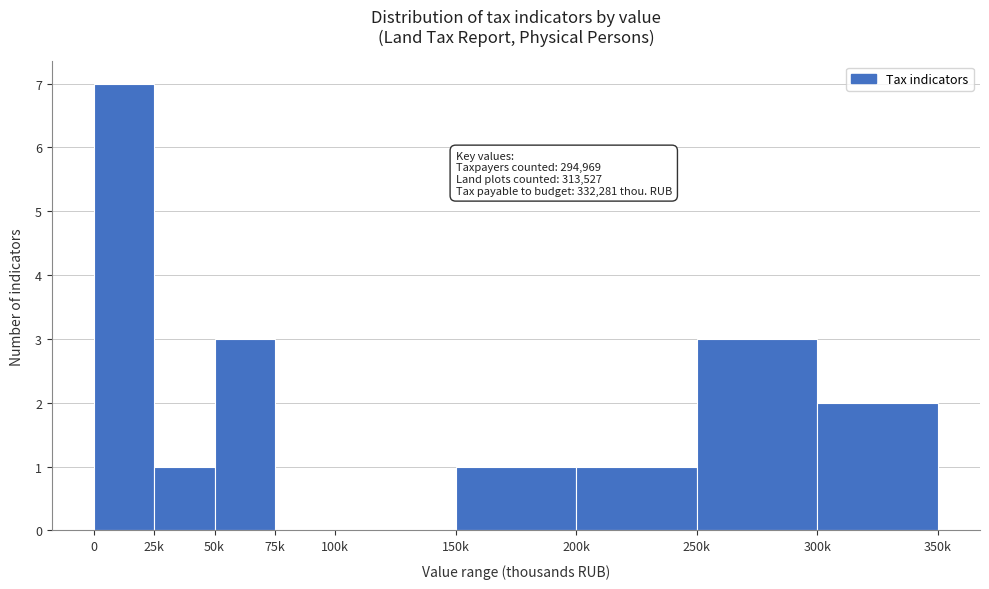

Reading right to left, extract all data points from this chart.

300k=2	250k=3	200k=1	150k=1	100k=0	75k=0	50k=3	25k=1	0=7